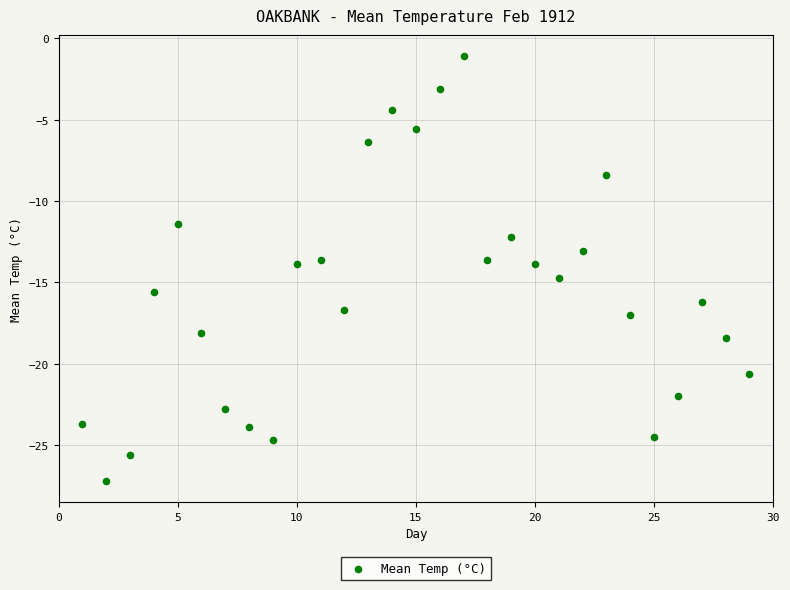

What is the range of X values (max minus min)?

28.0